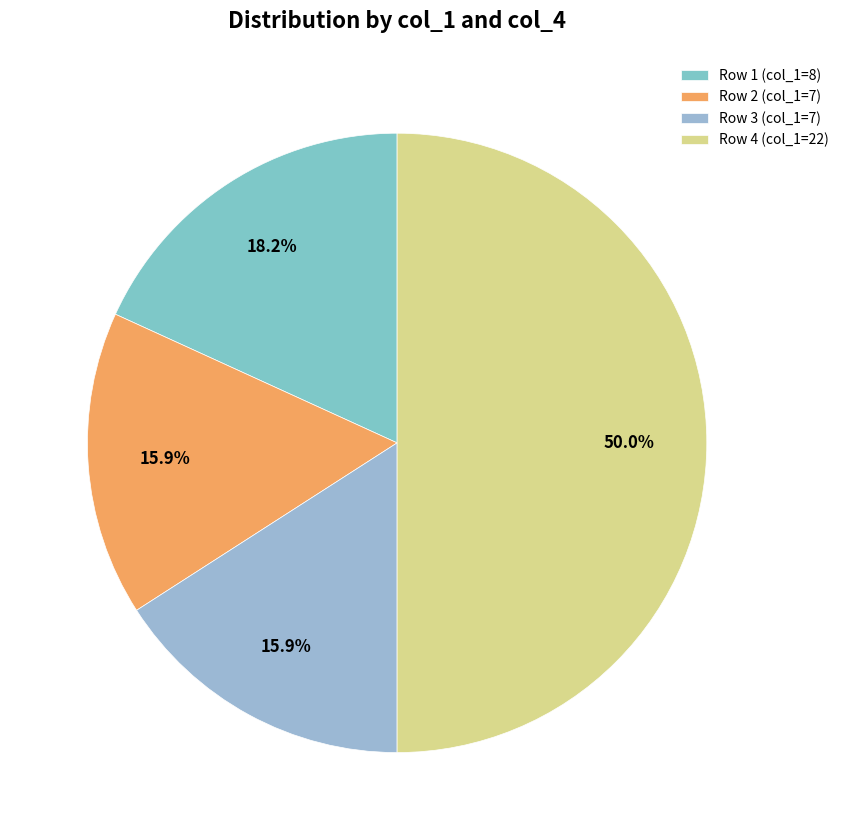

Does any single category account for the majority?

No